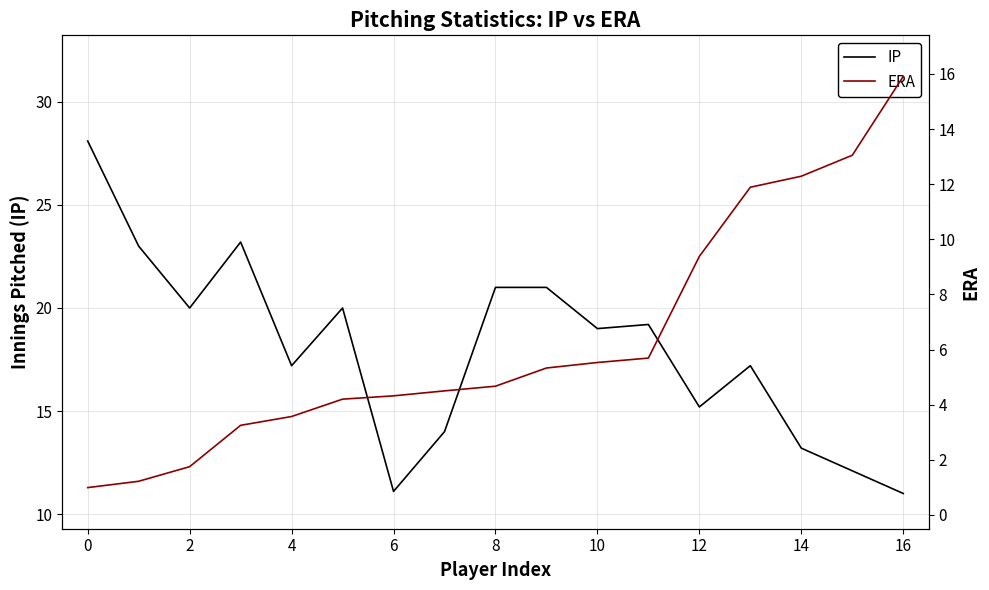

What is the minimum value for IP?

11.0